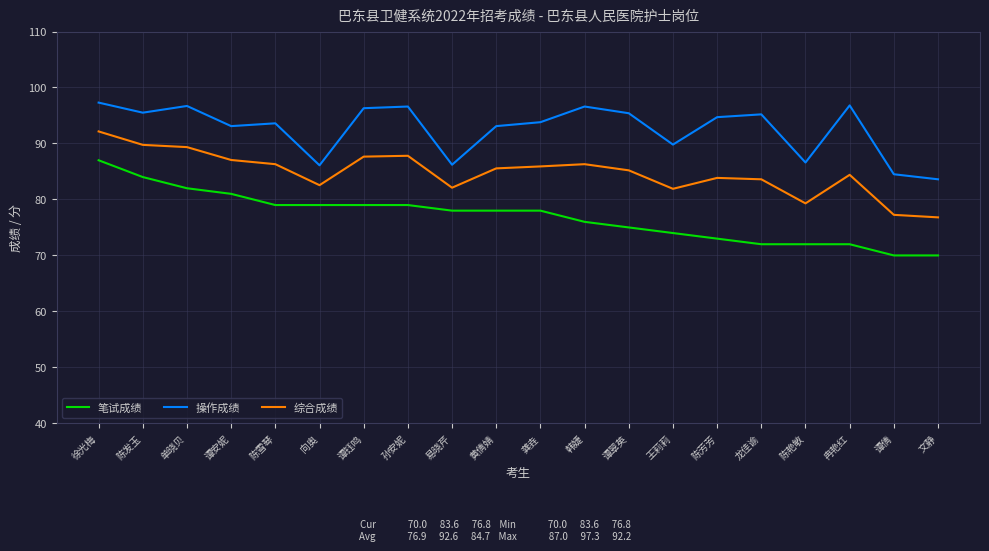

At which category is the sum across all series the highest?

徐光梅